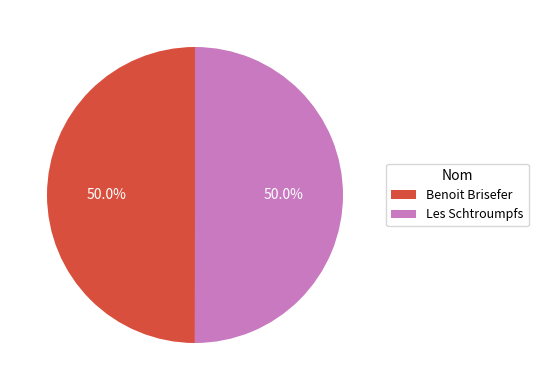

Is it true that Les Schtroumpfs is 64% of the pie?

False